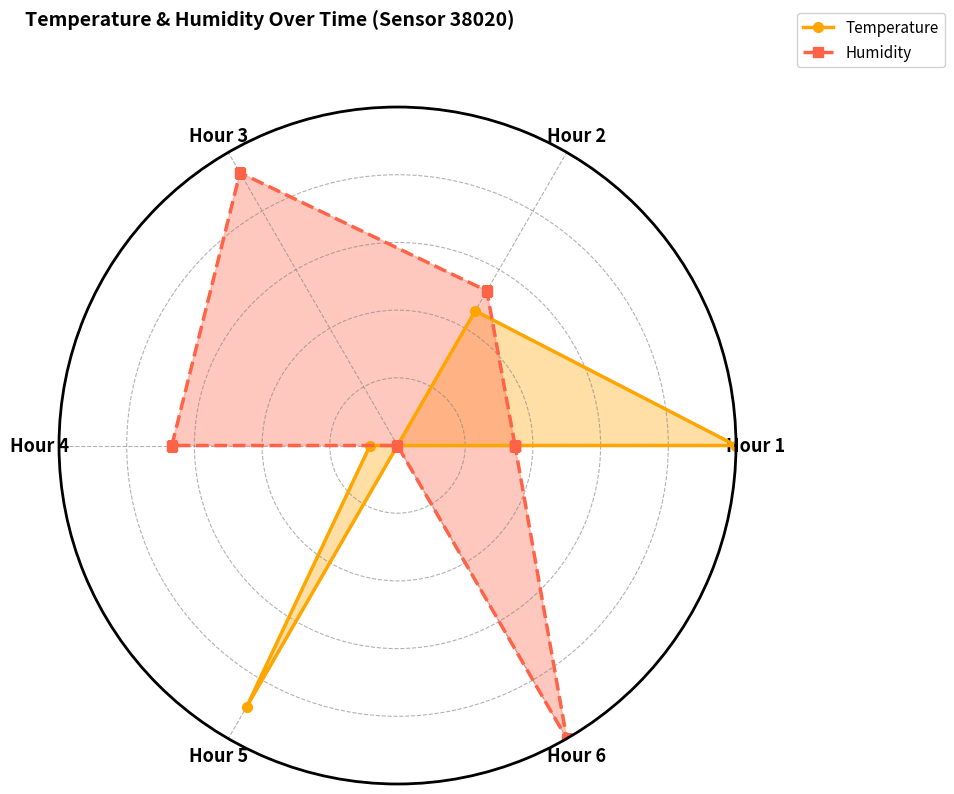

True or false: Humidity and Temperature cross at least once.

True